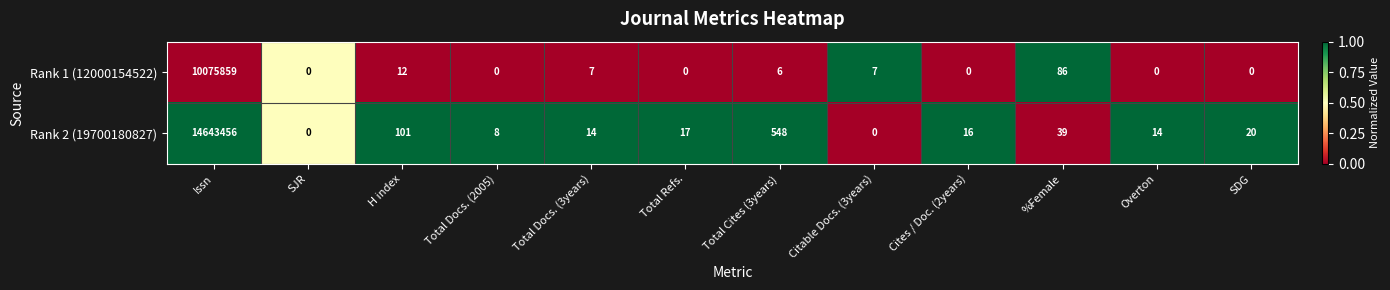

What is the sum of all Rank 2 (19700180827) values?

14644233